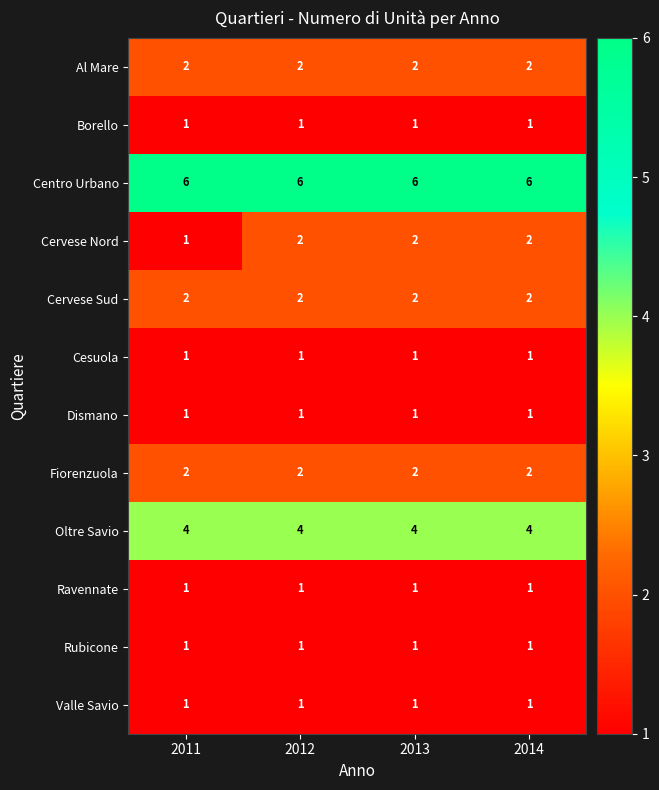

Is it true that Rubicone equals 2 at 2014?

False